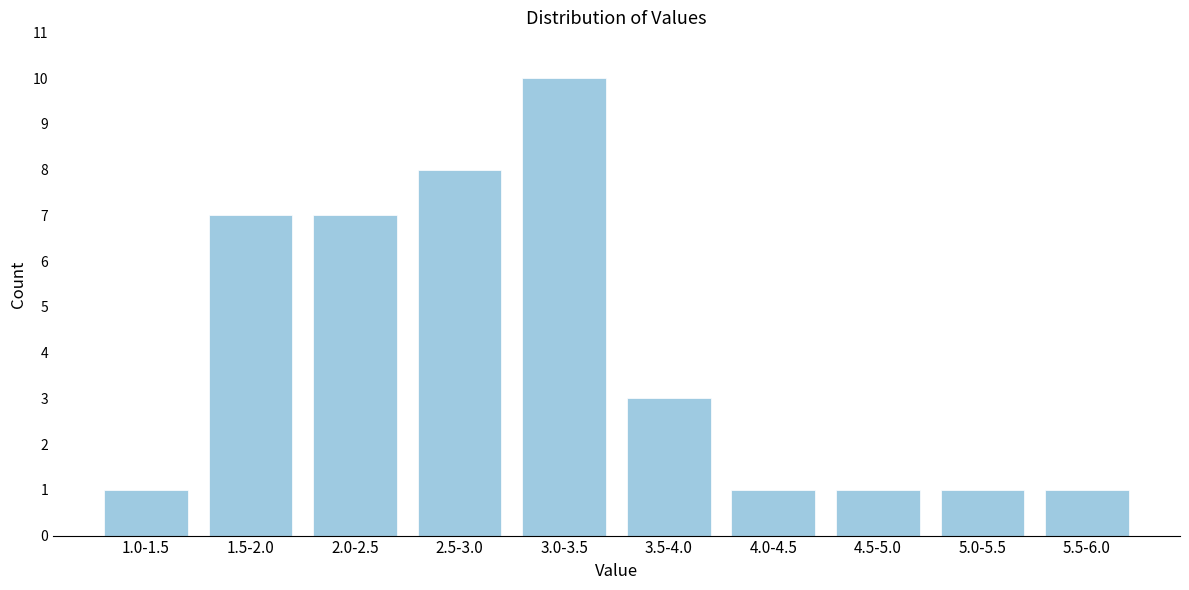

Reading left to right, list all the values displayed in this chart.

1.0-1.5=1	1.5-2.0=7	2.0-2.5=7	2.5-3.0=8	3.0-3.5=10	3.5-4.0=3	4.0-4.5=1	4.5-5.0=1	5.0-5.5=1	5.5-6.0=1